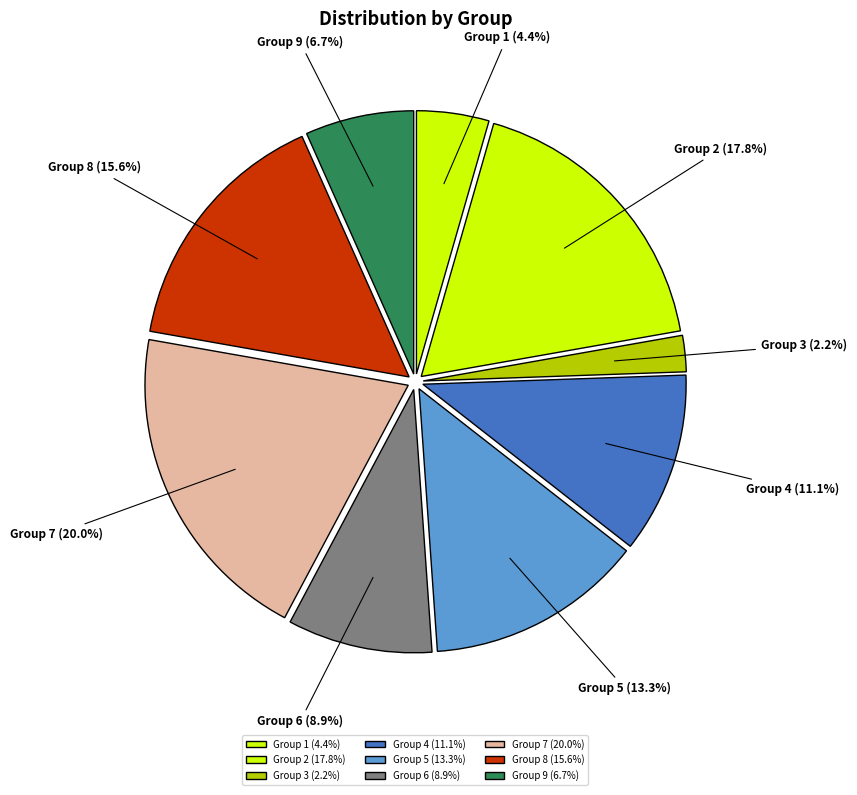

Does Group 9 (6.7%) represent more than half of the total?

No